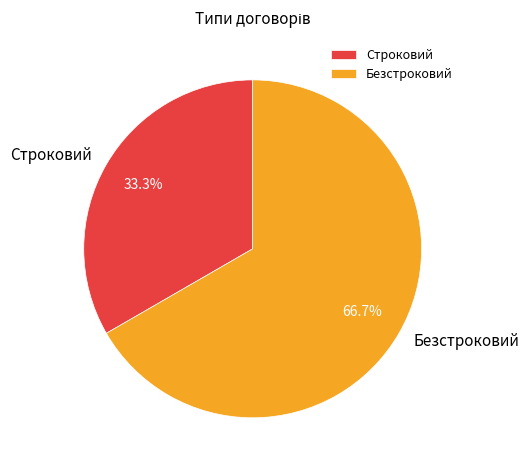

What is the majority slice?

Безстроковий